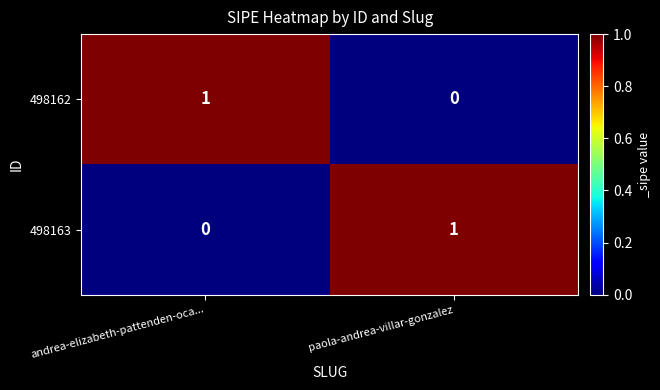

Which category has the highest value in the 498162 series?

andrea-elizabeth-pattenden-oca...